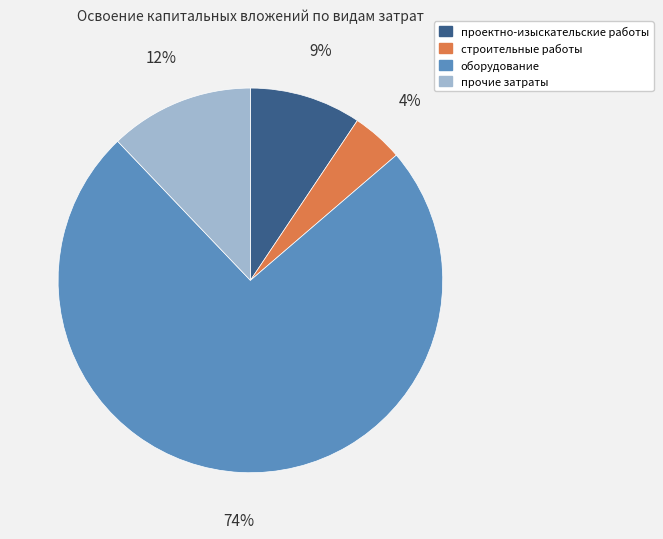

To the nearest percent, what is the average slice percentage?

25%